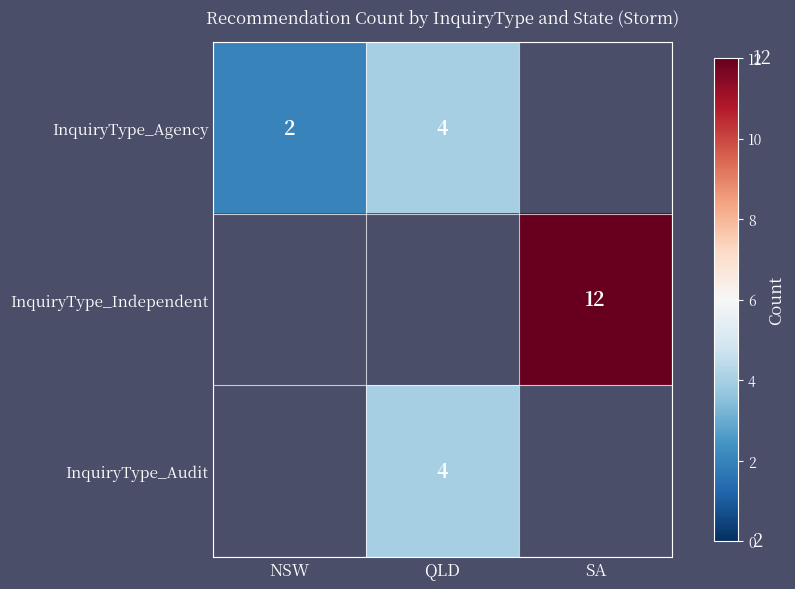

The InquiryType_Agency series shows 4 at QLD. True or false?

True